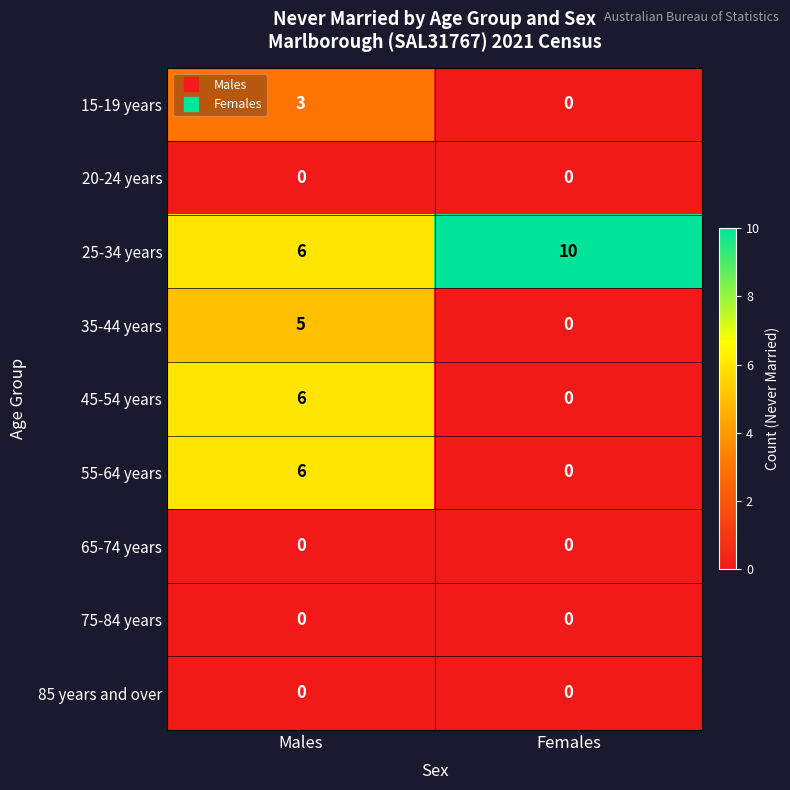

Which series has the largest total across all categories?

25-34 years